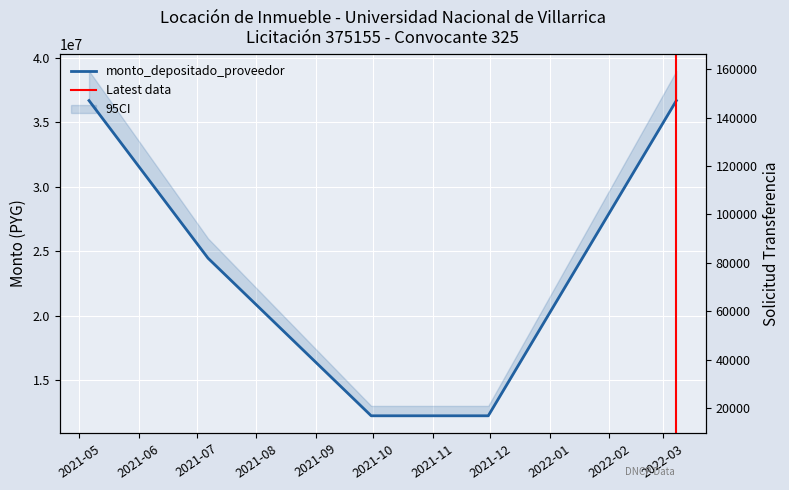

True or false: solicitud_transferencia and monto_depositado_proveedor cross at least once.

False